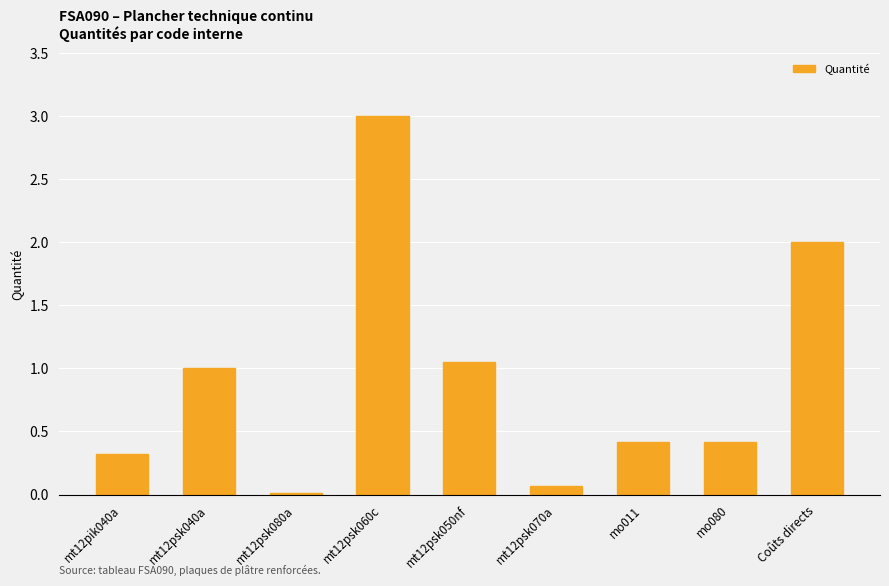

What is the greatest value displayed?

3.0